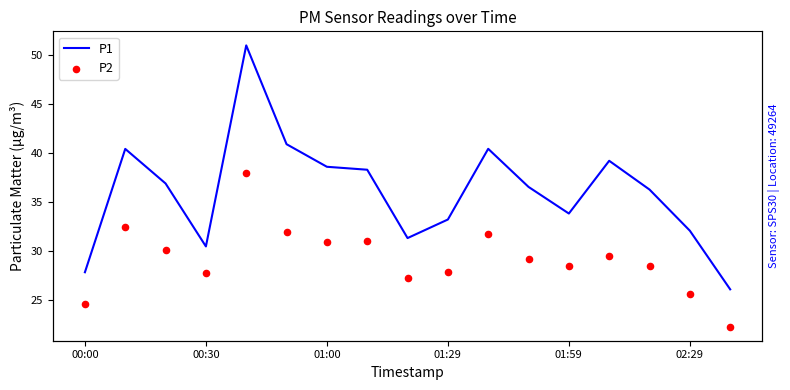

What are all the series names shown in the legend?

P1, P2